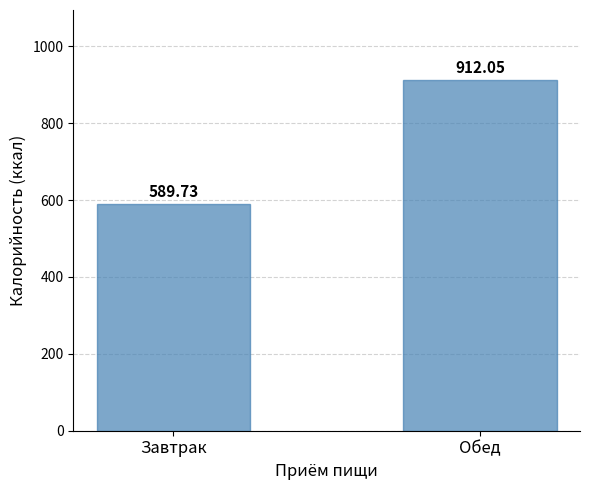

Are the bars grouped side by side (vs. stacked)?

No